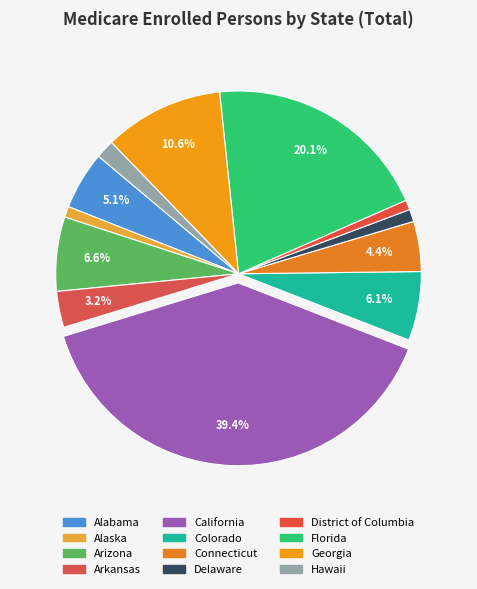

Approximately how many times larger is the value at Alaska compared to District of Columbia?

1.1